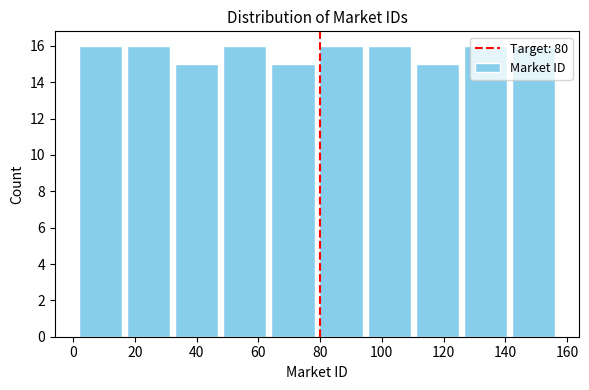

How tall is the bar that spans 79.0 to 94.6 on the x-axis? Neither the bar edges nor the heights are printed on the chart, so give them approximately, as read against the axes.

16